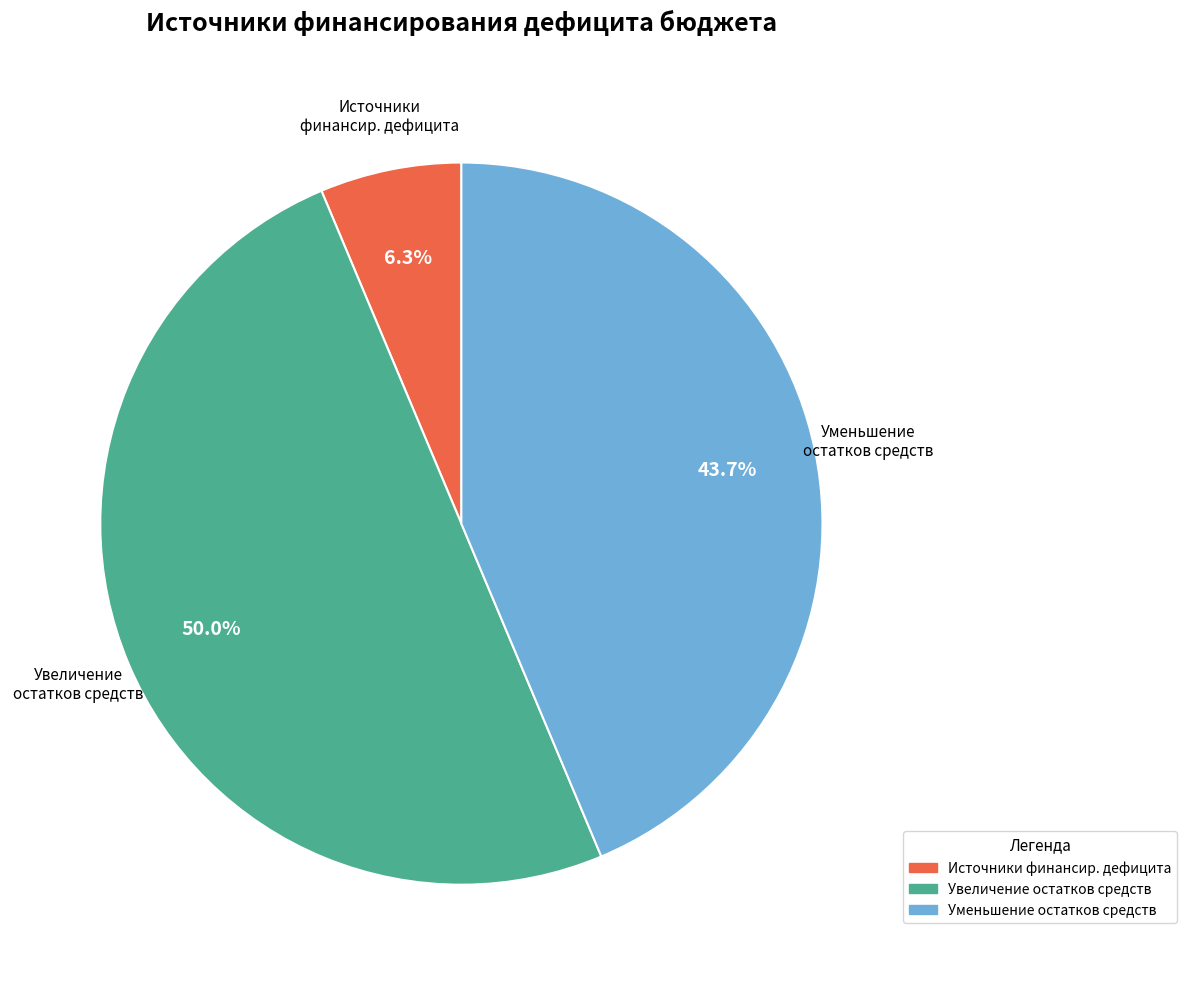

Does any single category account for the majority?

No